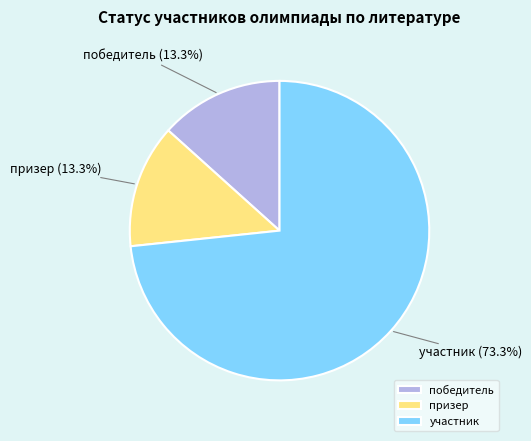

Does победитель account for over 50% of the chart?

No